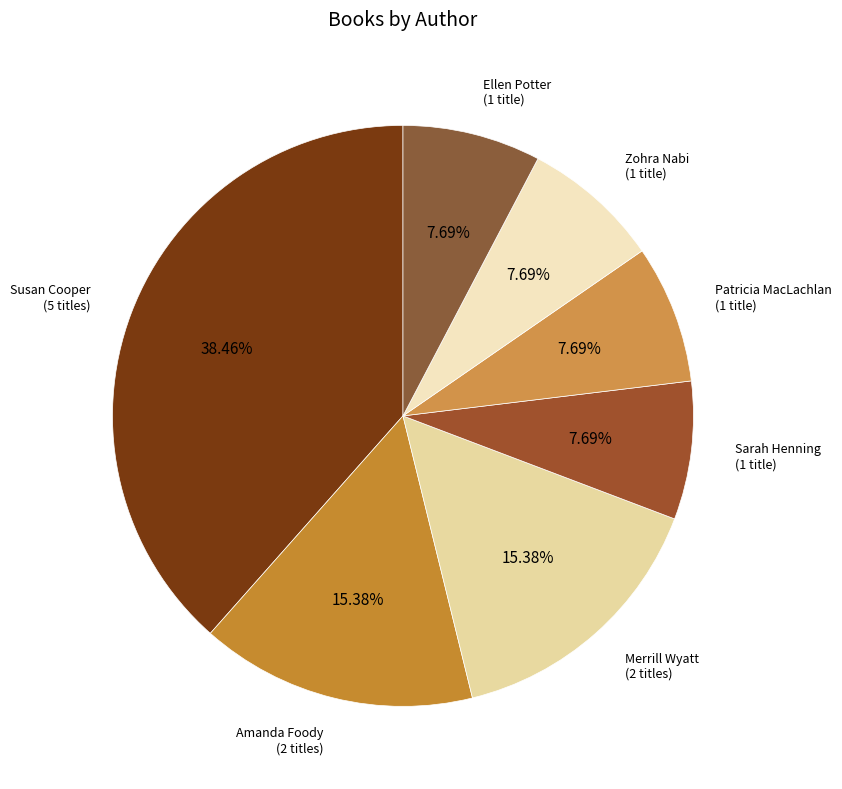

Approximately how many times larger is the value at Sarah Henning compared to Zohra Nabi?

1.0